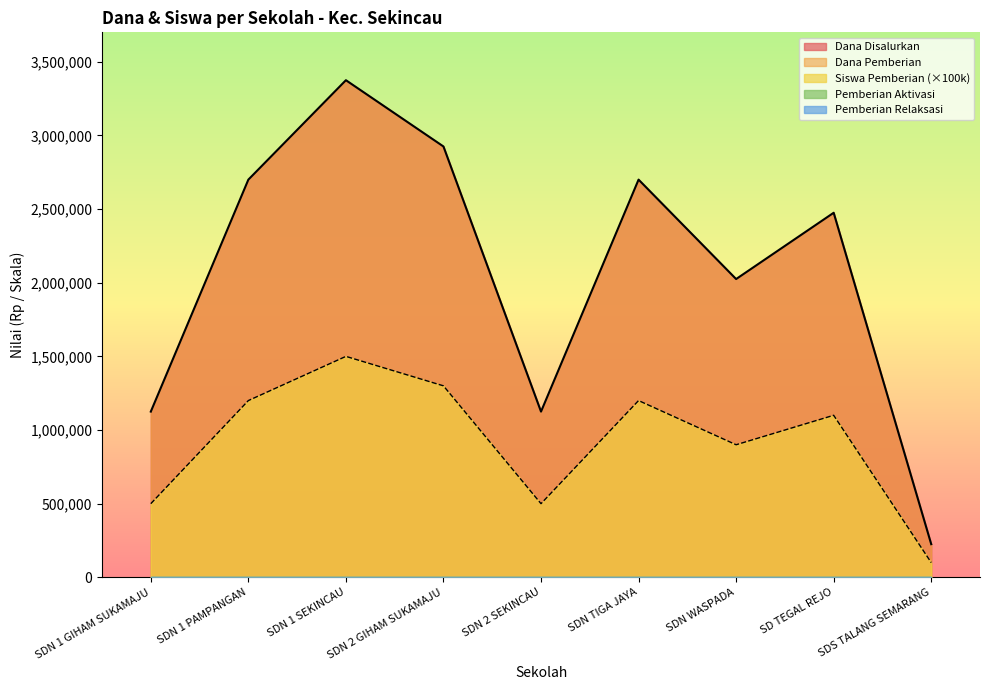

What is the lowest value of the Dana Disalurkan series?

225000